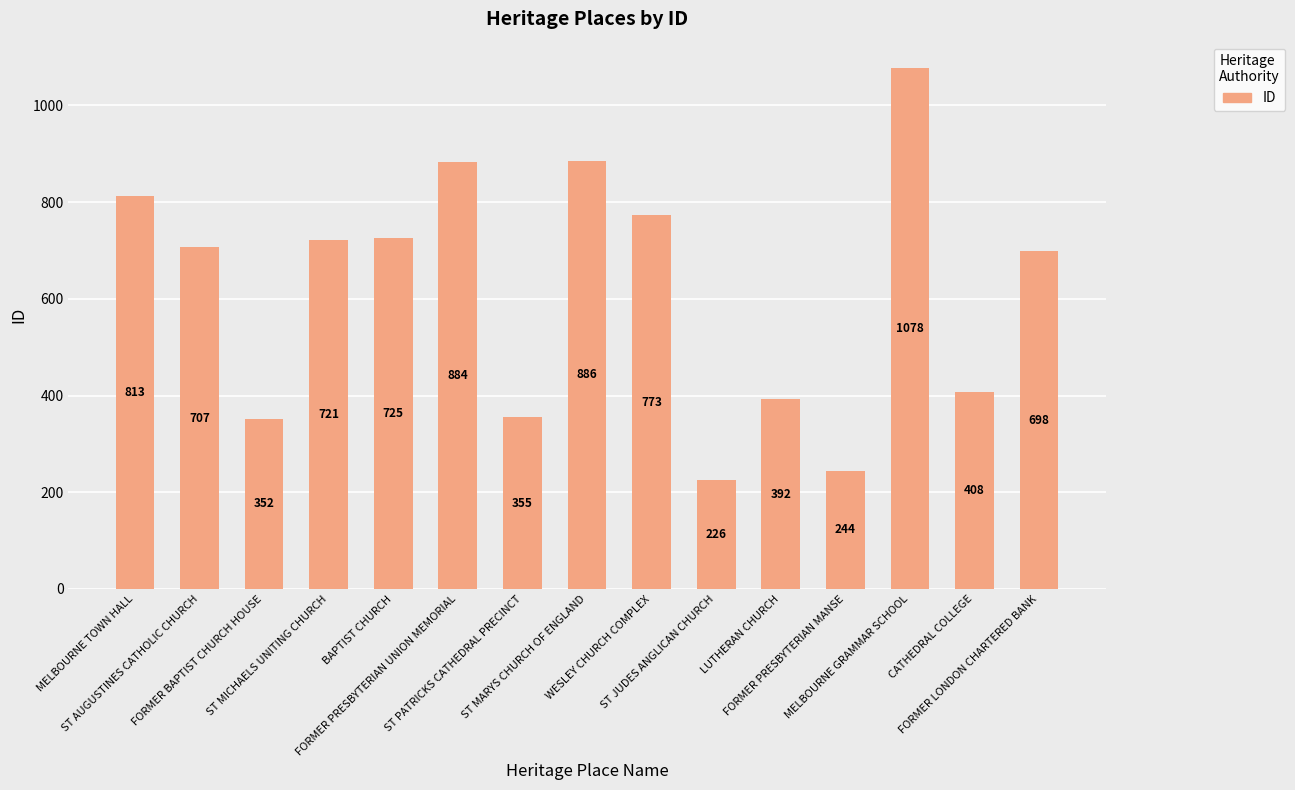

What is the approximate value at ST MICHAELS UNITING CHURCH?

721